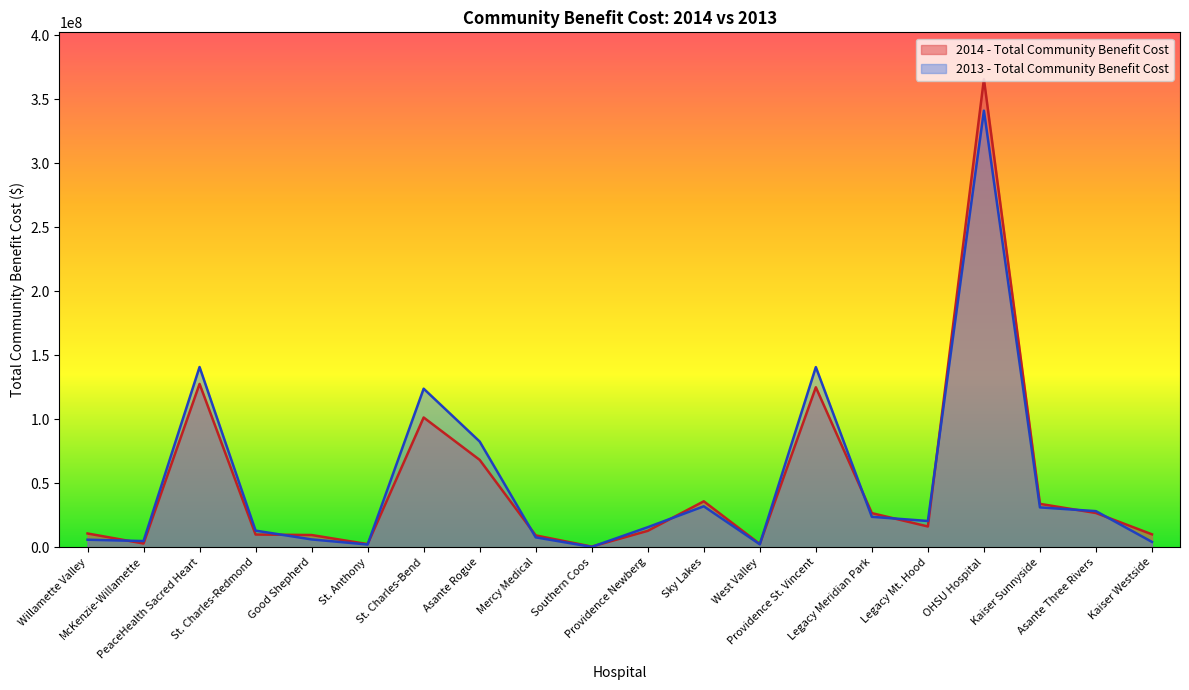

Reading left to right, transcribe all the data shown in this chart.

2014 - Total Community Benefit Cost: 10741588	2888662	127585677	9913374	9526858	2425881	101331817	68227657	9236946	484588	12794620	35864627	2525402	124953087	26632378	16202279	365653676	33877436	26714642	10058000
2013 - Total Community Benefit Cost: 5862511	4812605	140780672	12961790	6088743	2119878	123833675	82546040	7698347	277594	15640033	31964106	2261372	140705794	23754211	20493136	341020625	31109852	28179940	4147006